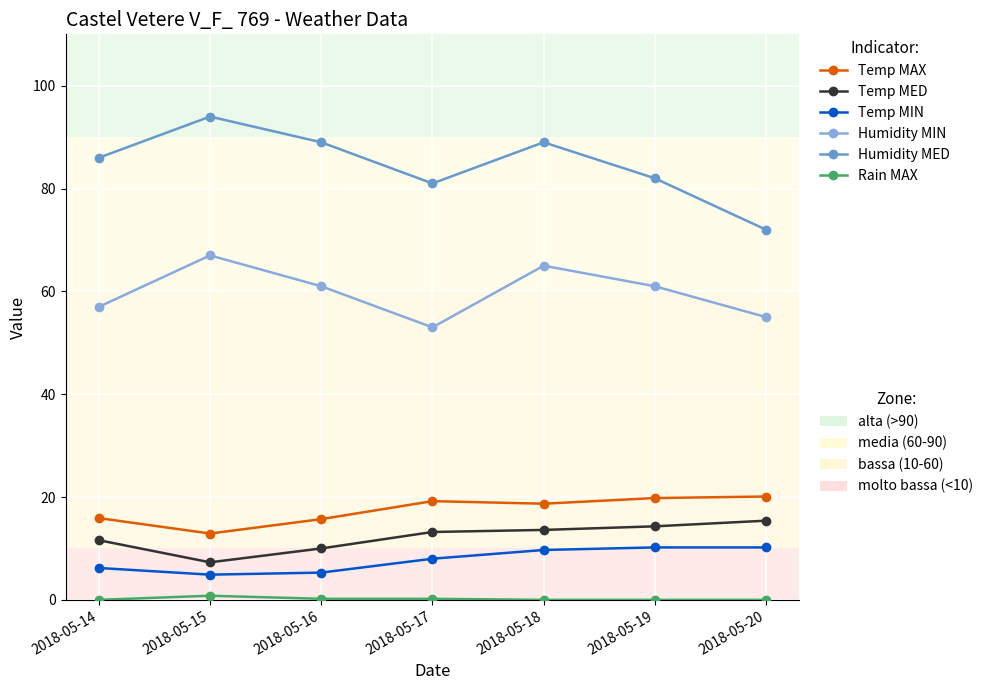

How many series are shown in this chart?

6